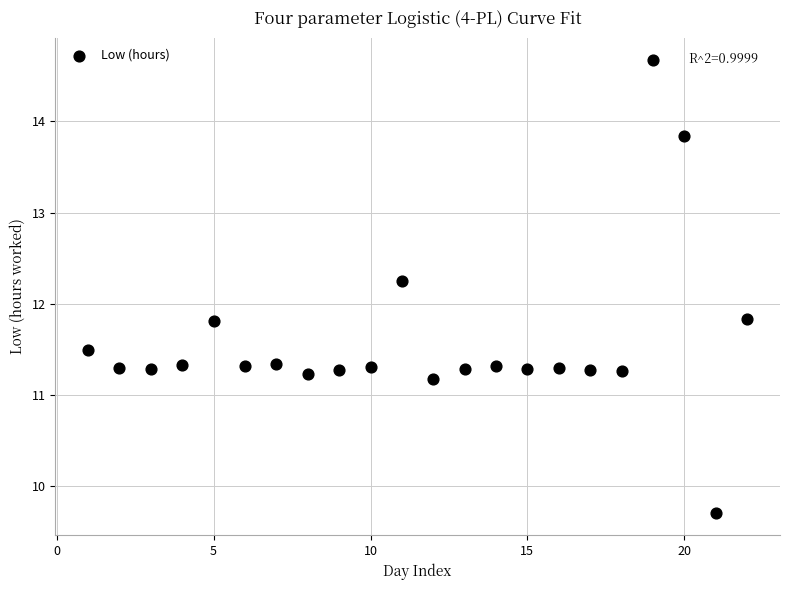

What is the range of X values (max minus min)?

21.0